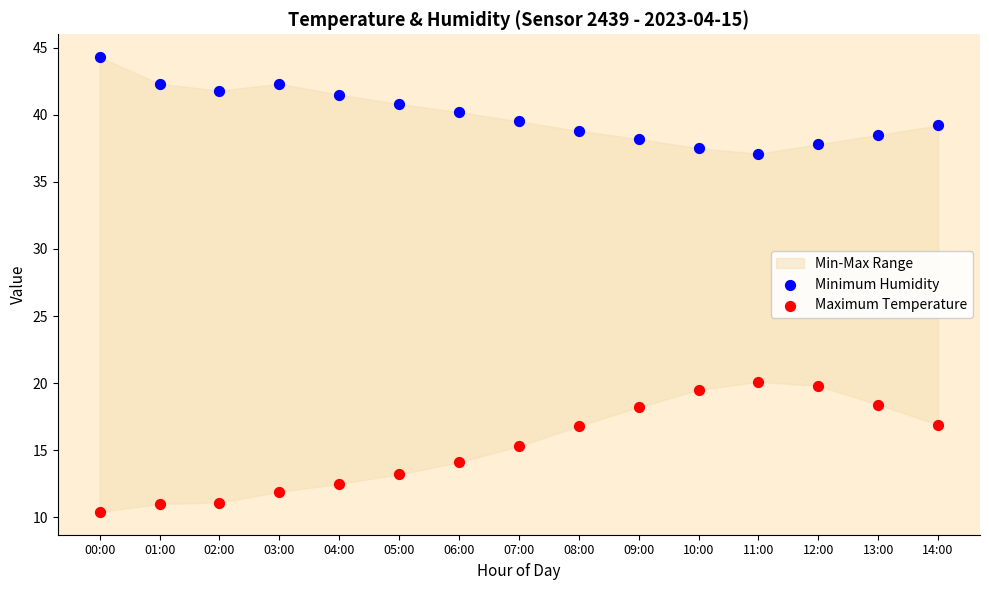

Which series reaches the minimum Y coordinate?

Maximum Temperature